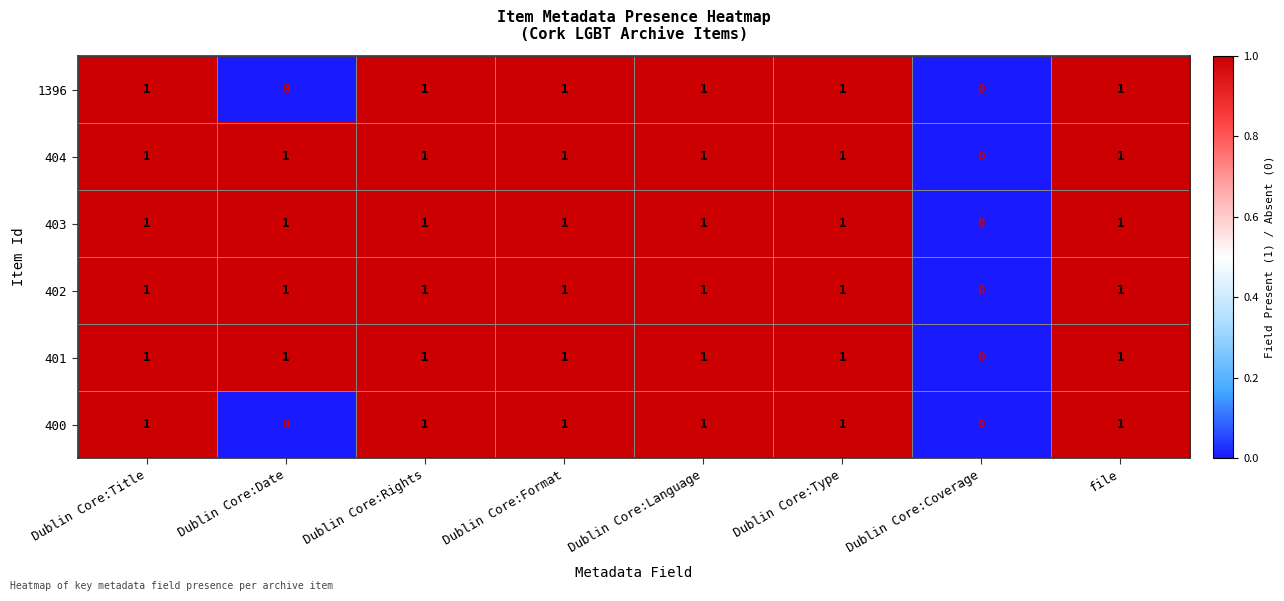

Is it true that 402 equals 2 at file?

False